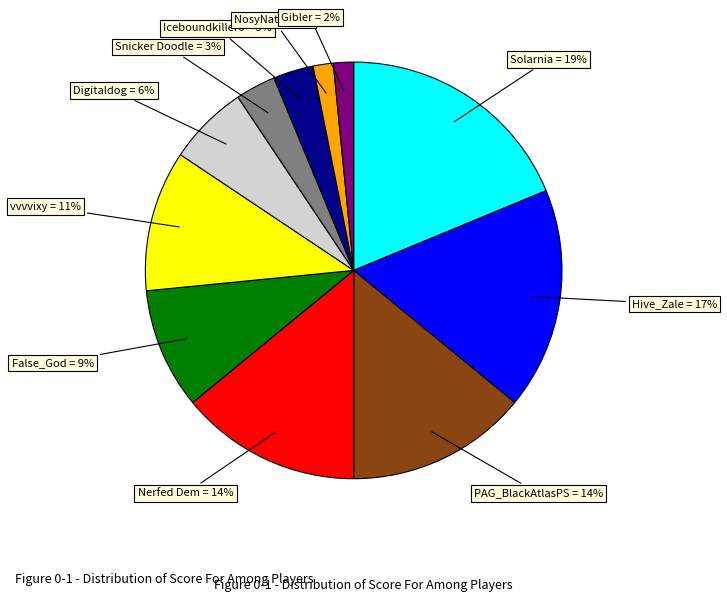

Between Solarnia and NosyNate, which is larger?

Solarnia